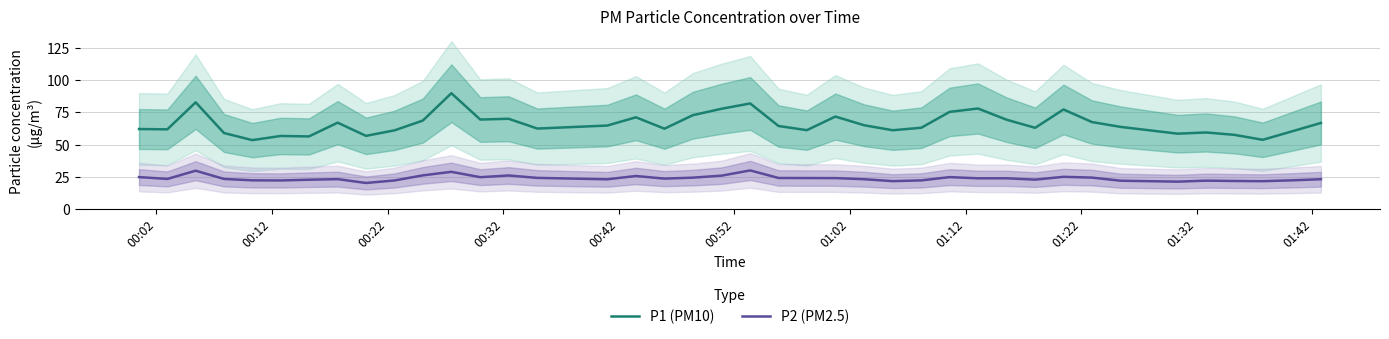

True or false: P1 (PM10) and P2 (PM2.5) cross at least once.

False